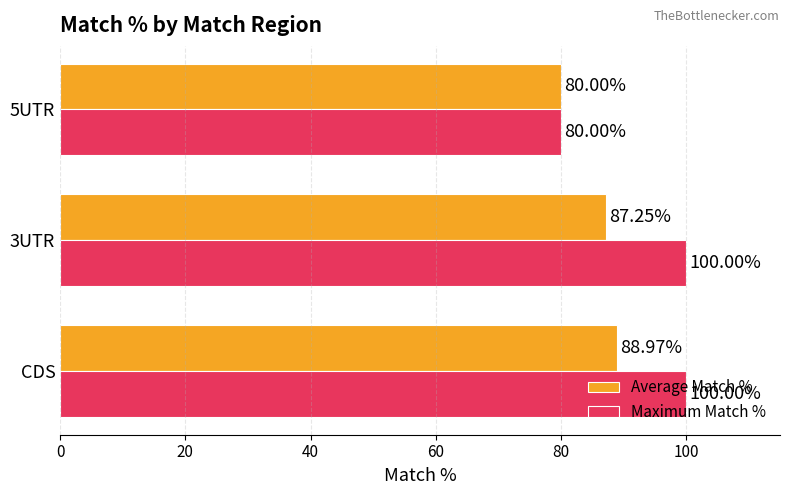

What is the sum of the Maximum Match % values at 3UTR and CDS?

200.0